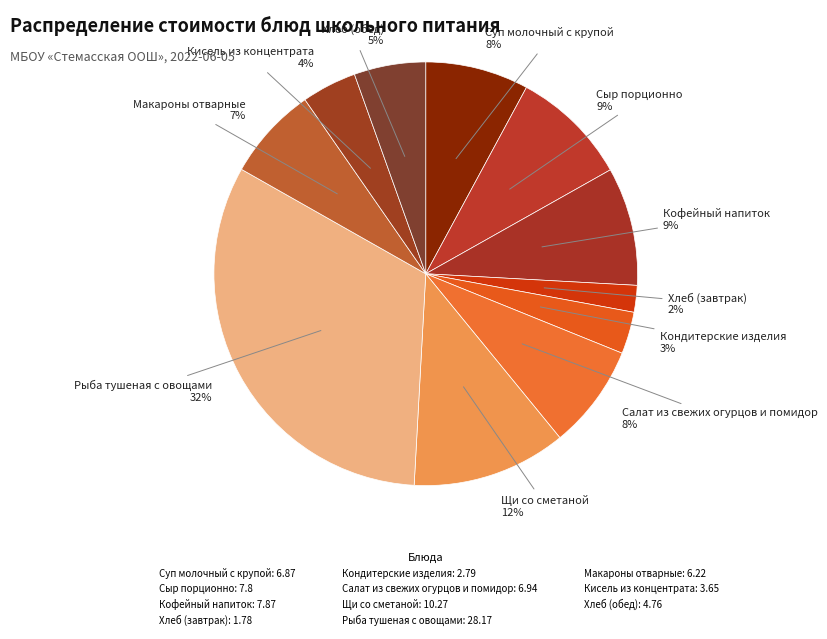

Which has a higher value, Кисель из концентрата or Хлеб (обед)?

Хлеб (обед)